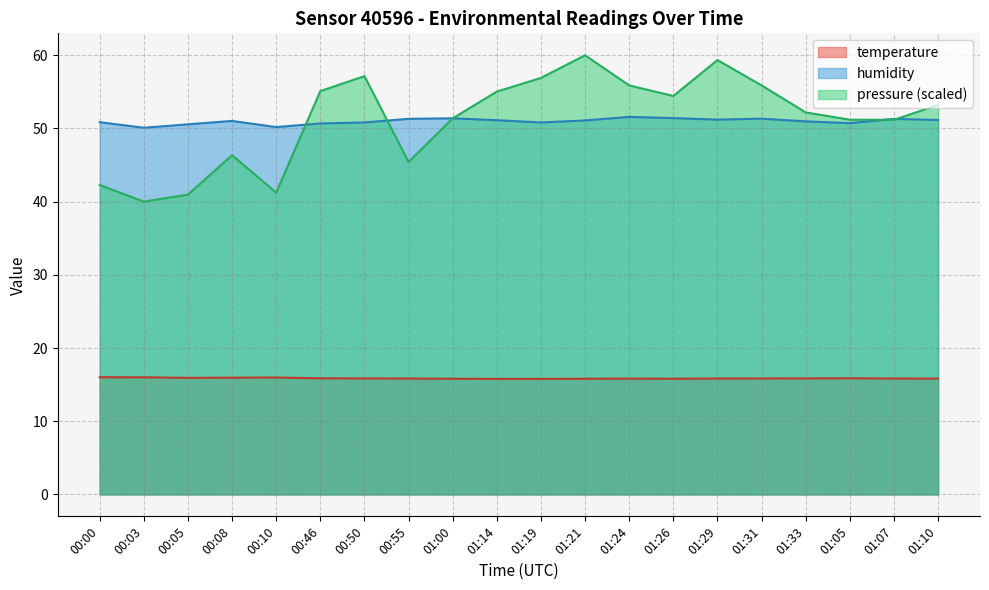

How many values in the humidity series exceed 51?

11